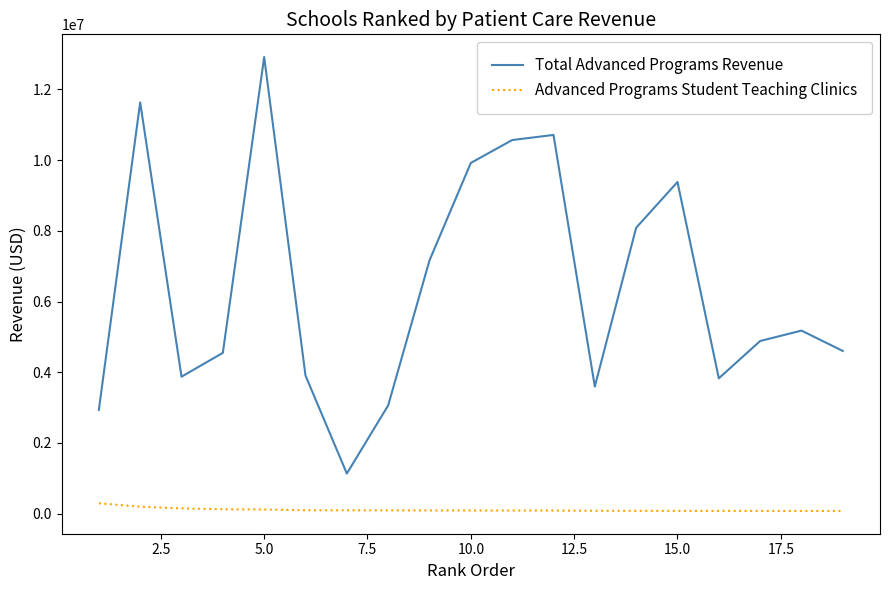

Which series has the largest range (max minus min)?

Total Advanced Programs Revenue